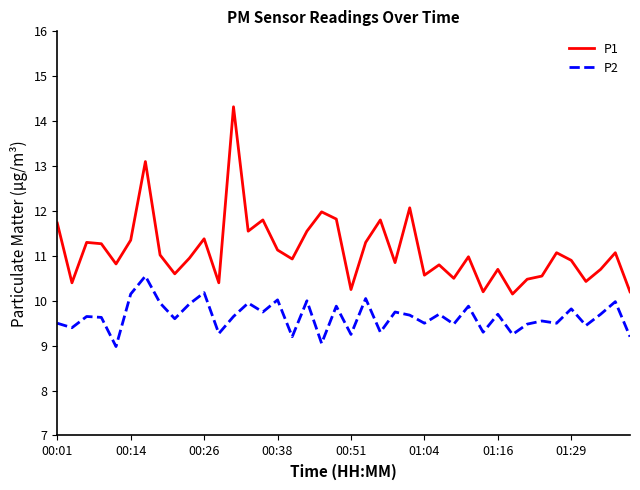

True or false: P2 has more than 1 points higher than both neighbors.

True